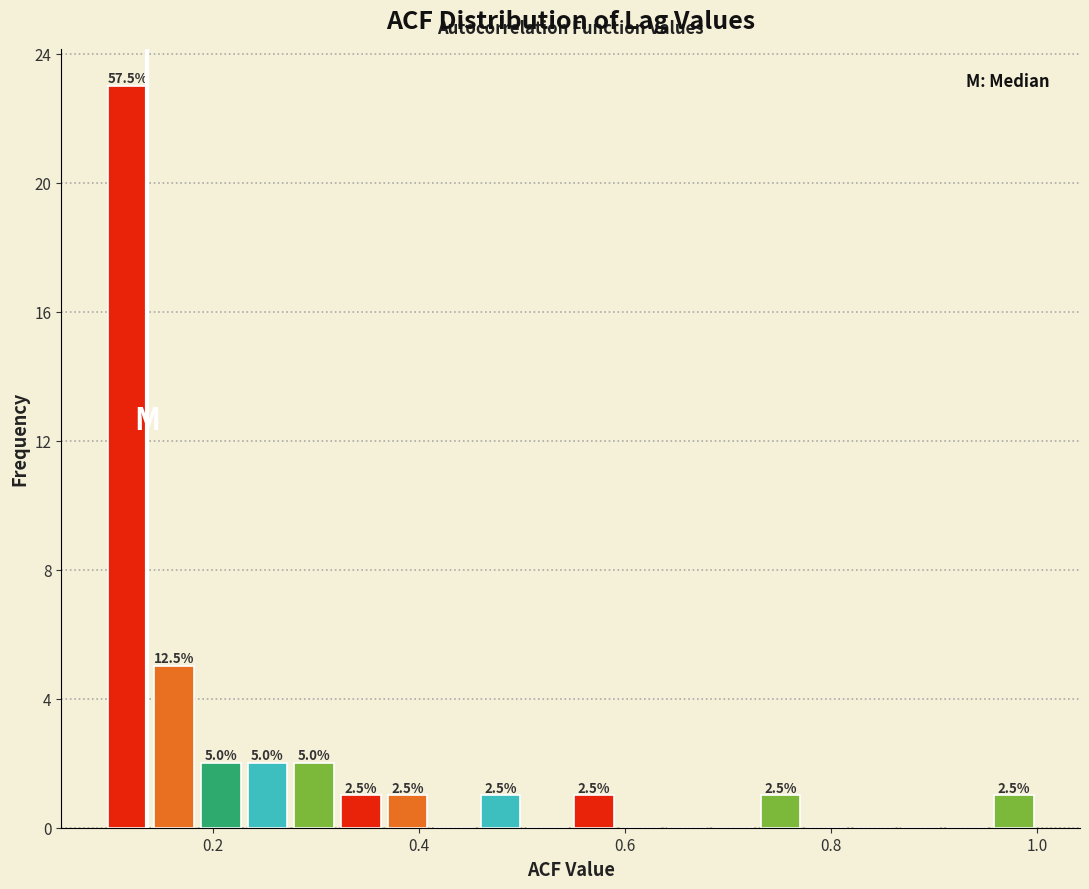

Read against the x-axis, roughly where is the centre of the tallest bar?

0.12